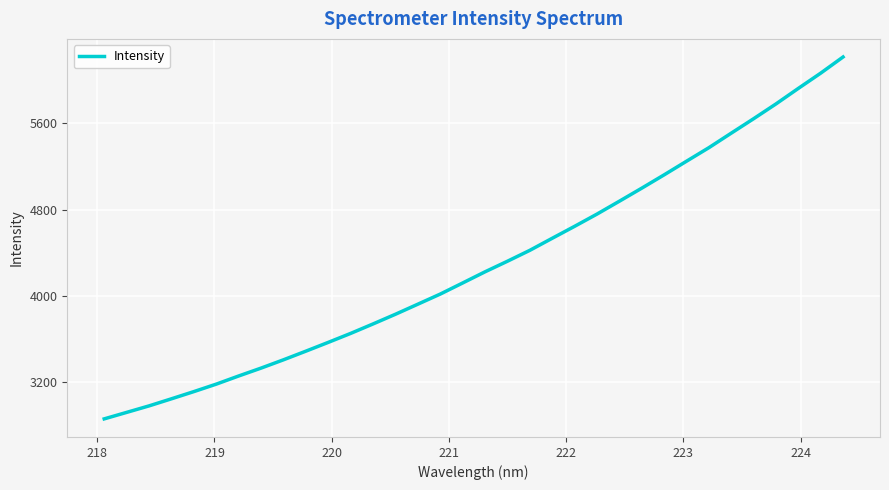

What is the smallest value displayed?

2862.3